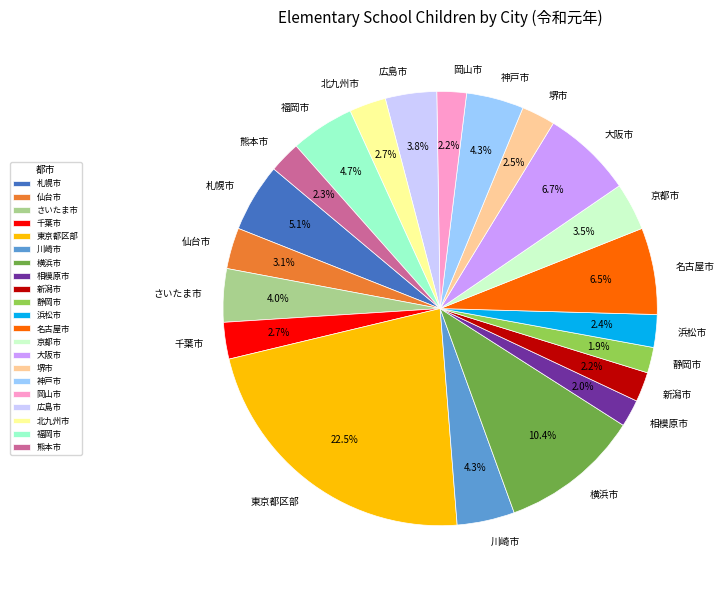

What percentage is NOT represented by 相模原市?

98.0%